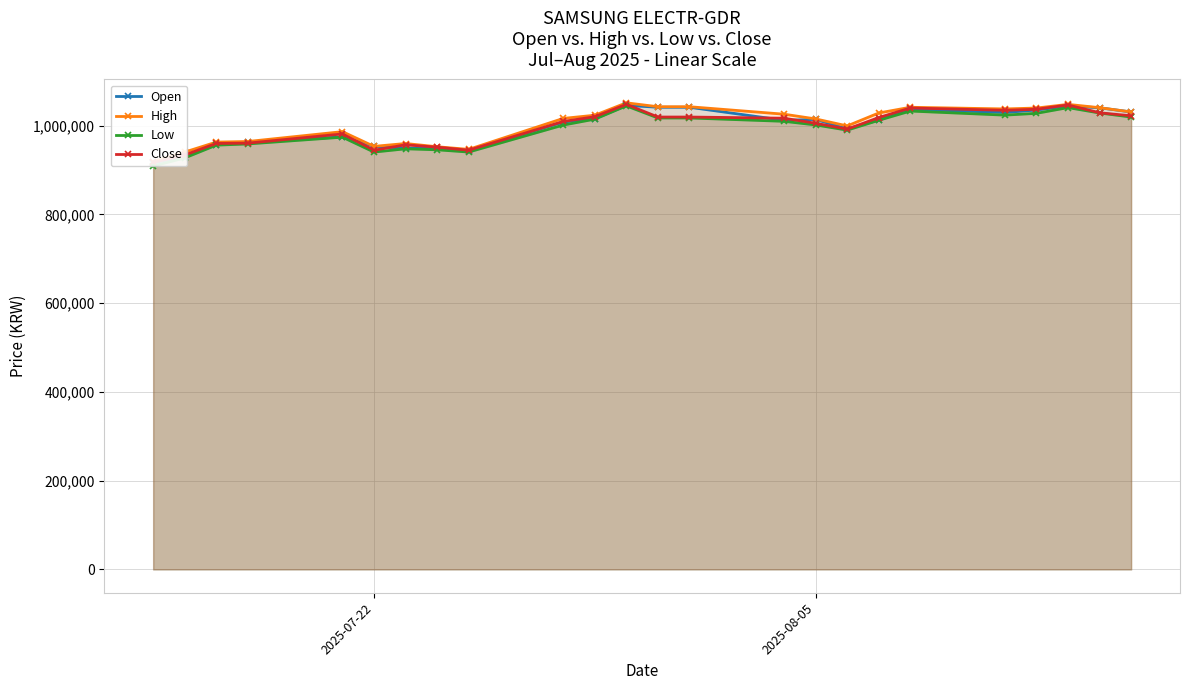

After their last crossing, which series has the higher values: Close or Open?

Open